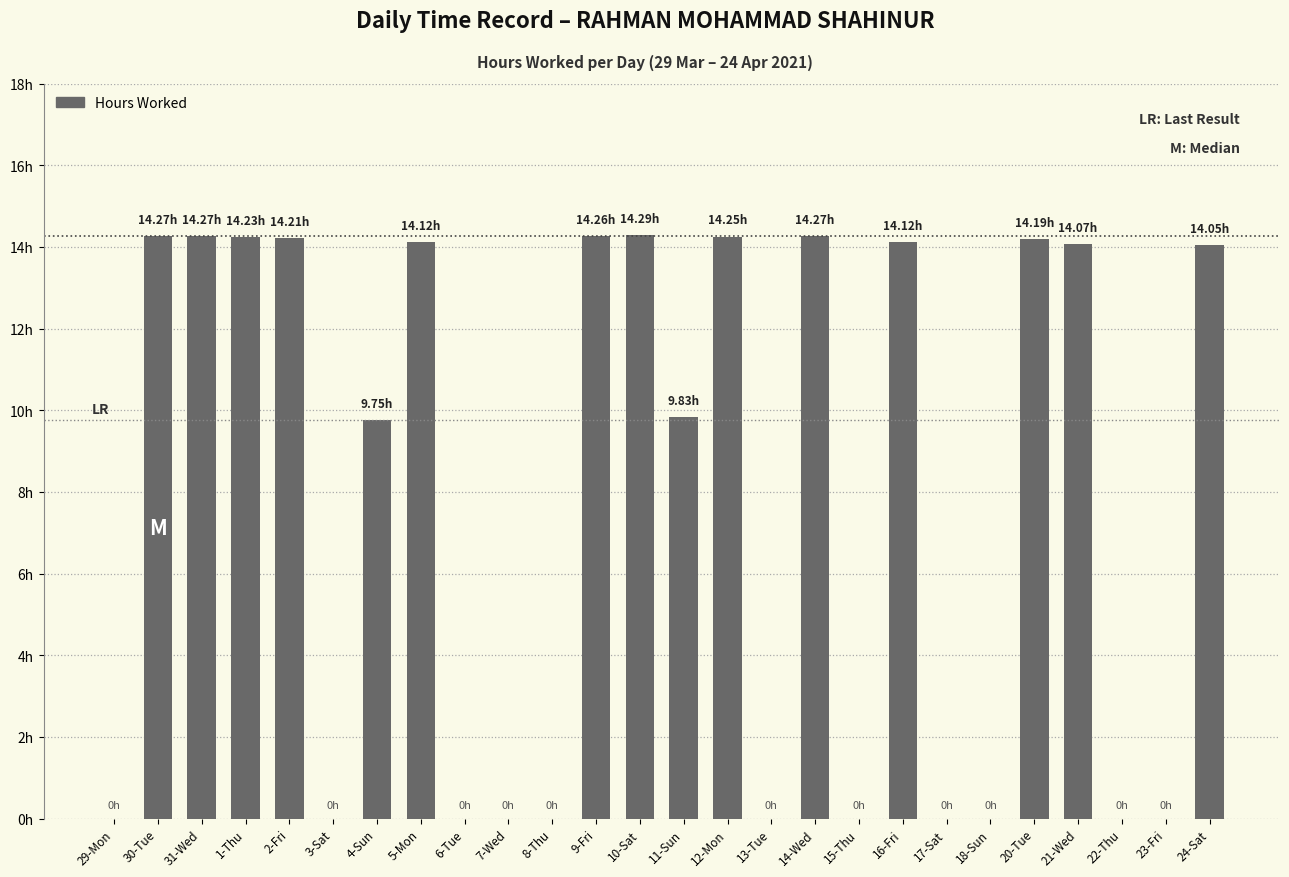

Which label corresponds to the smallest value in the chart?

29-Mon